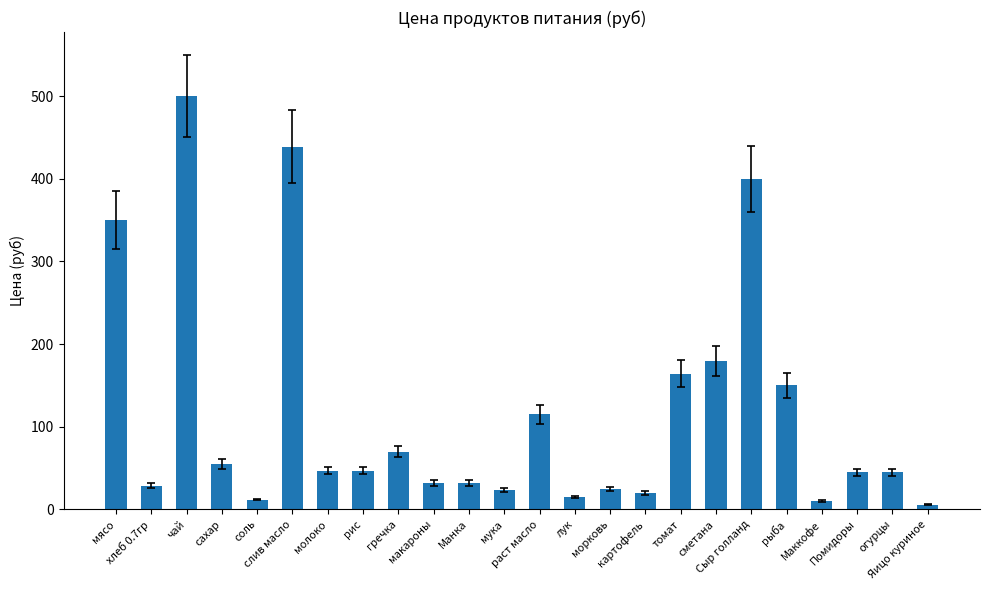

The chart shows a value of 32.0 at макароны. True or false?

True